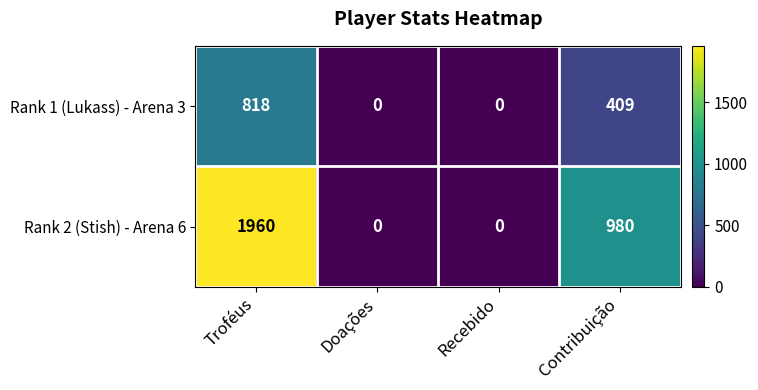

How many values in the Rank 1 (Lukass) - Arena 3 series are below 409?

2